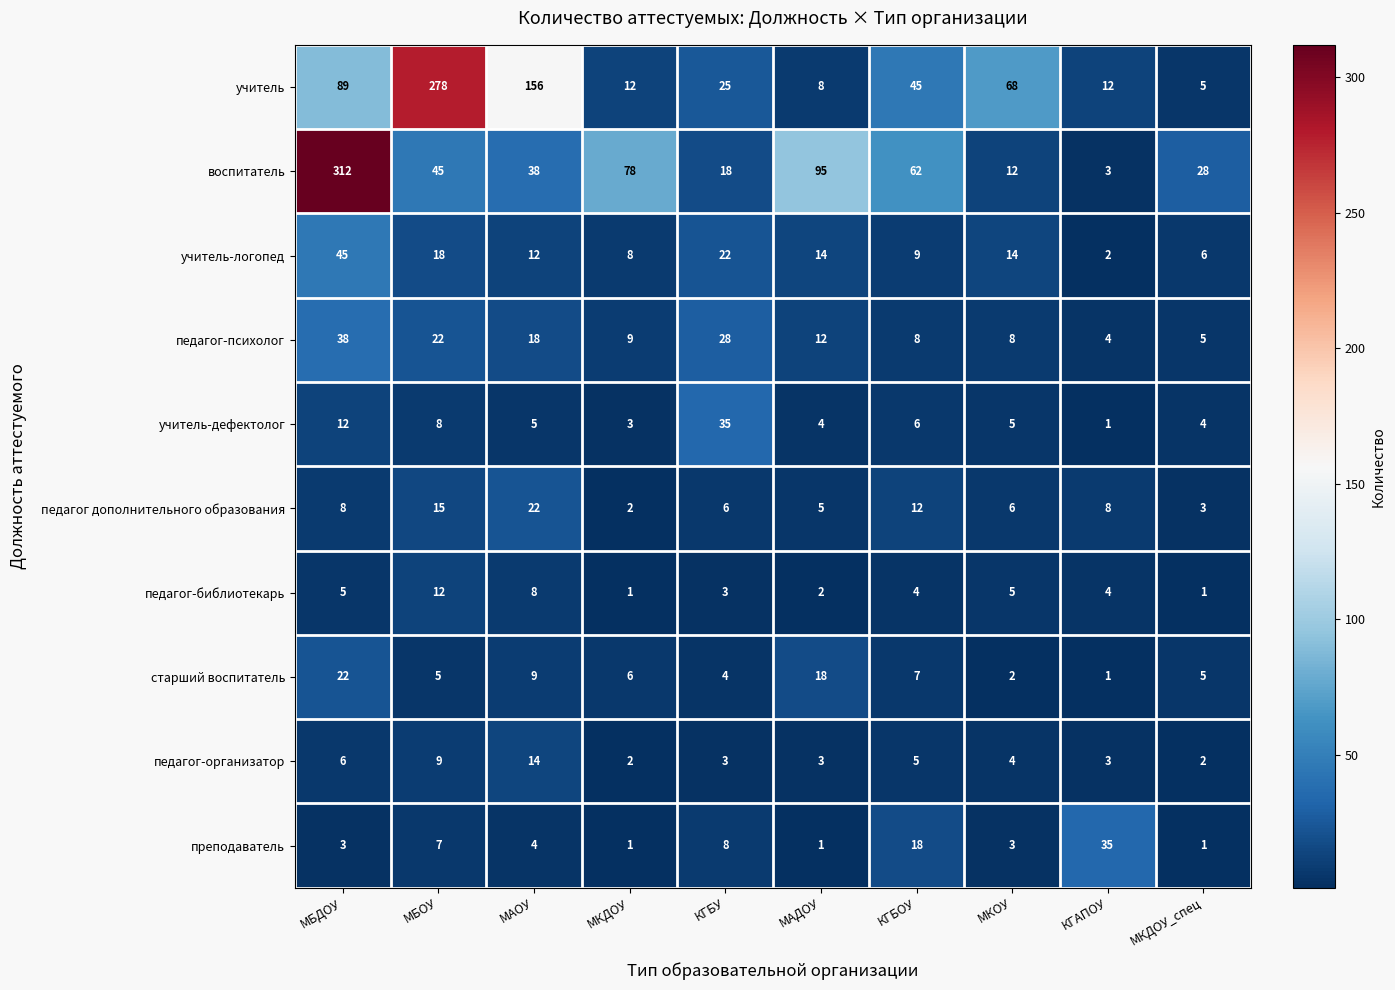

Which series has the largest range (max minus min)?

воспитатель